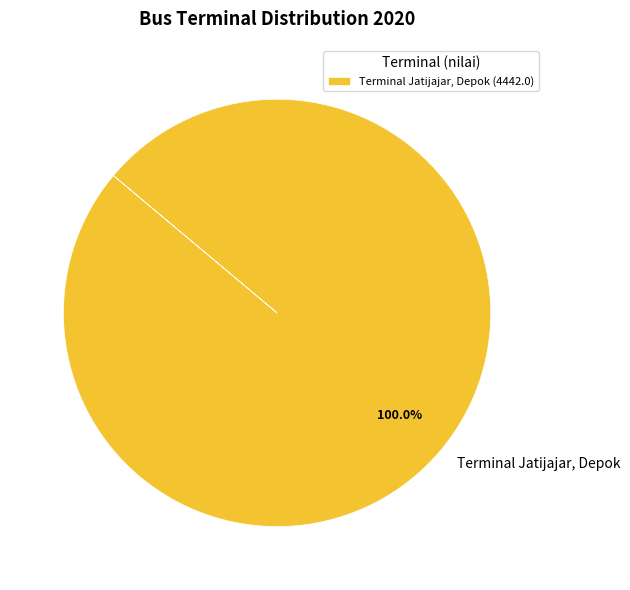

Does Terminal Jatijajar, Depok represent more than half of the total?

Yes